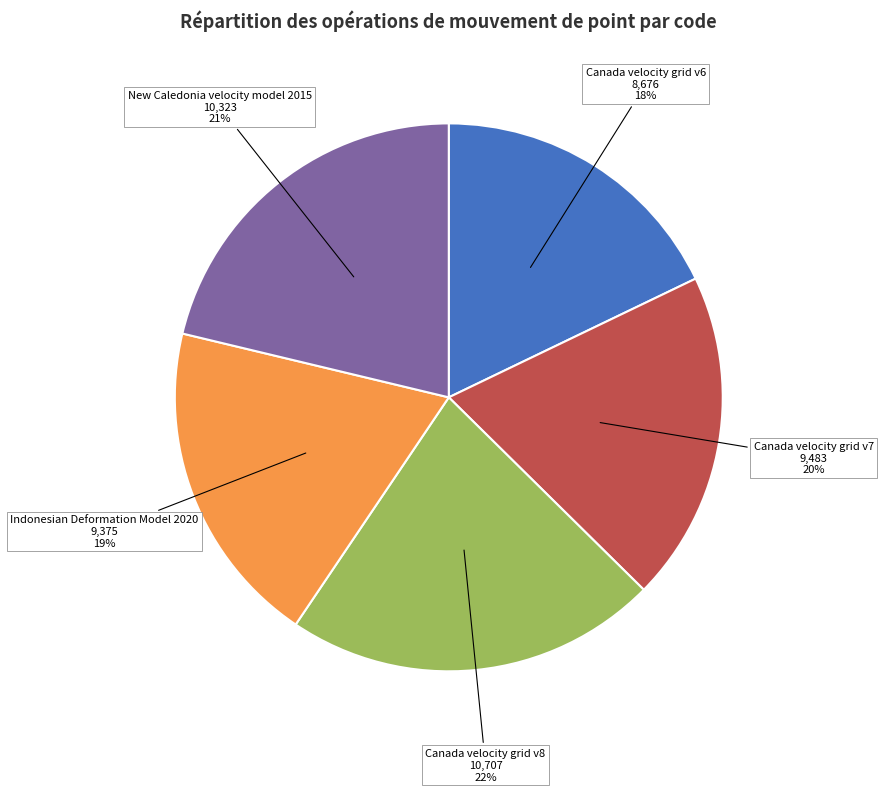

How many slices are in this pie chart?

5